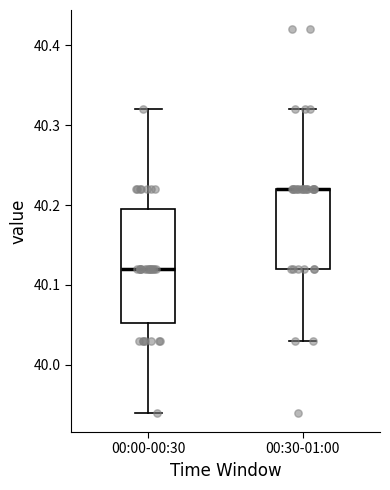

Comparing the boxes themselves (not the whiskers), which one is the tallest?

00:00-00:30